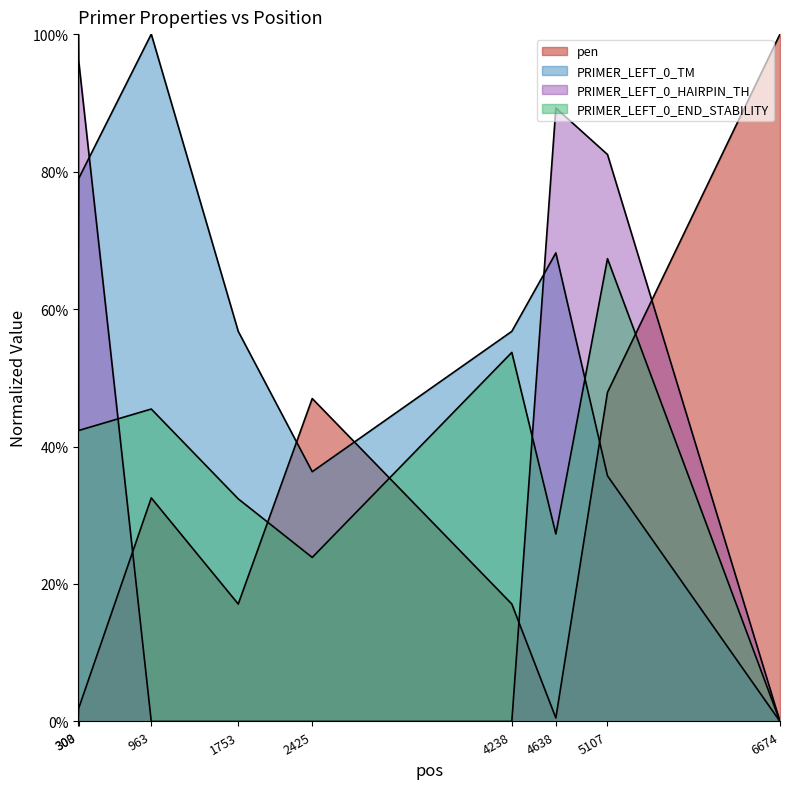

How many positive values does the PRIMER_LEFT_0_END_STABILITY series have?

8